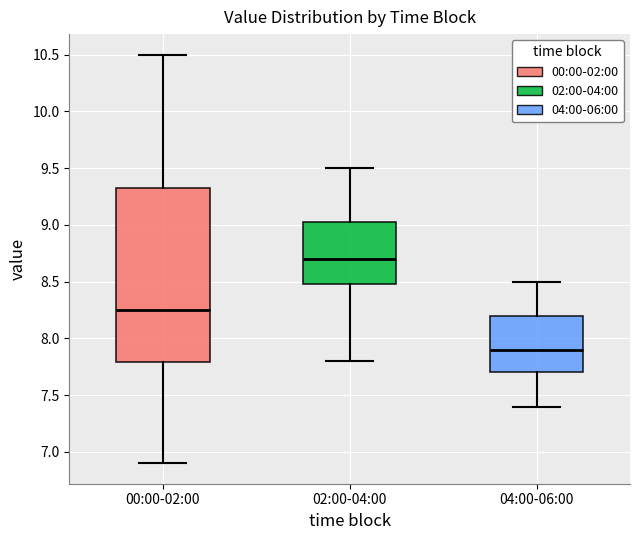

Which box is the tallest, from its lower edge to its upper edge?

00:00-02:00